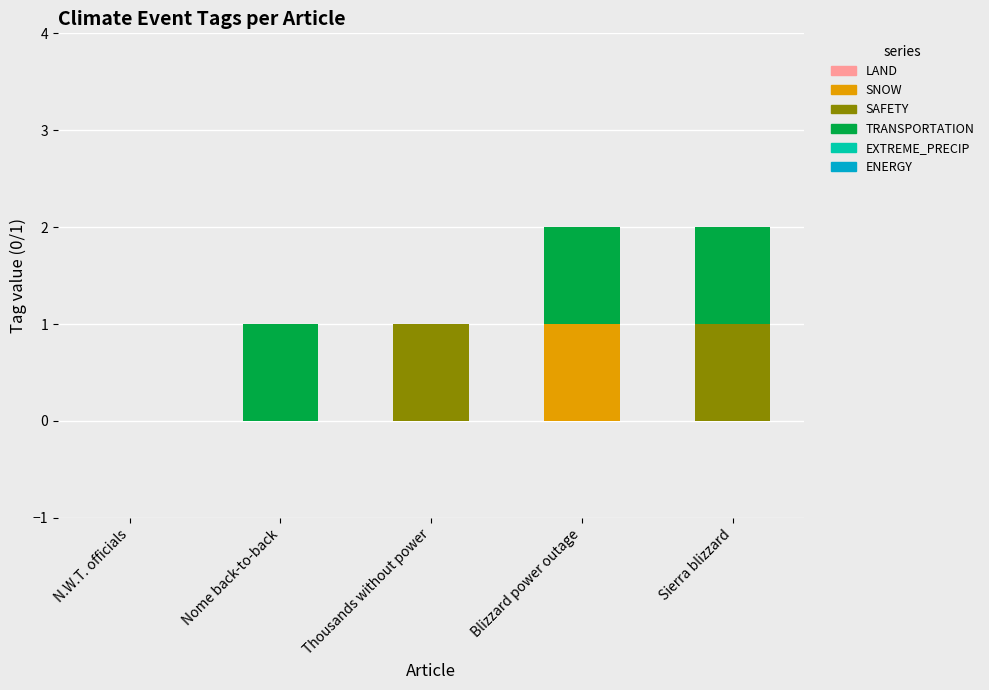

True or false: SNOW has a value of 0 at Thousands without power.

True